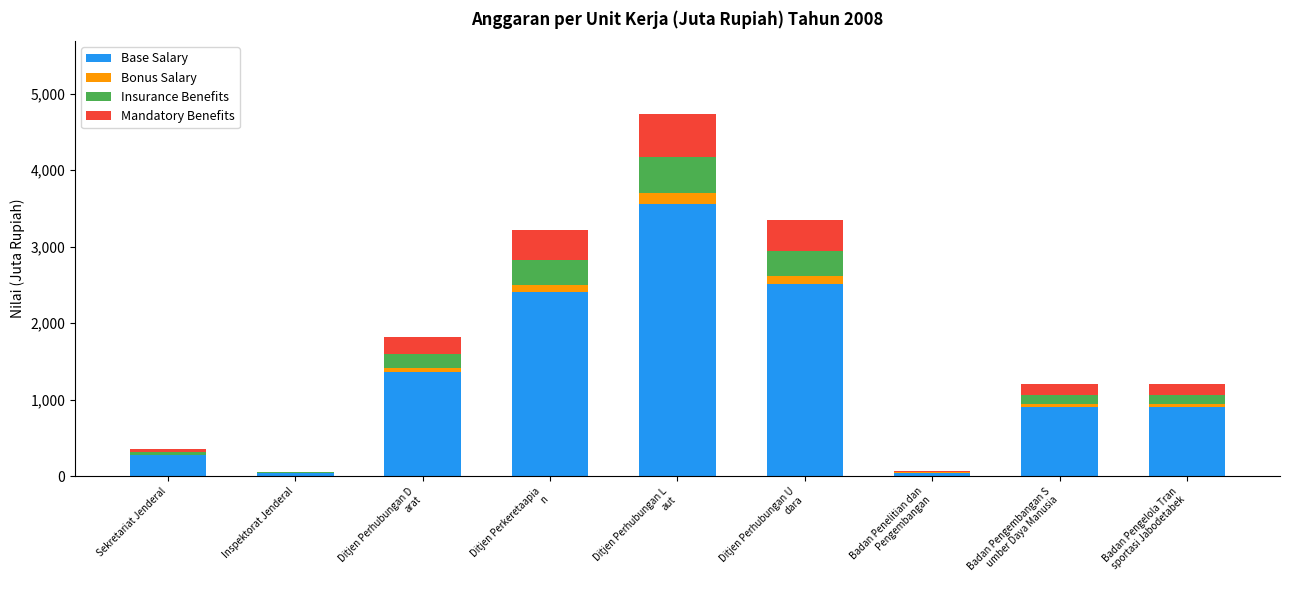

The value of Base Salary at Sekretariat Jenderal is 271.5. True or false?

True